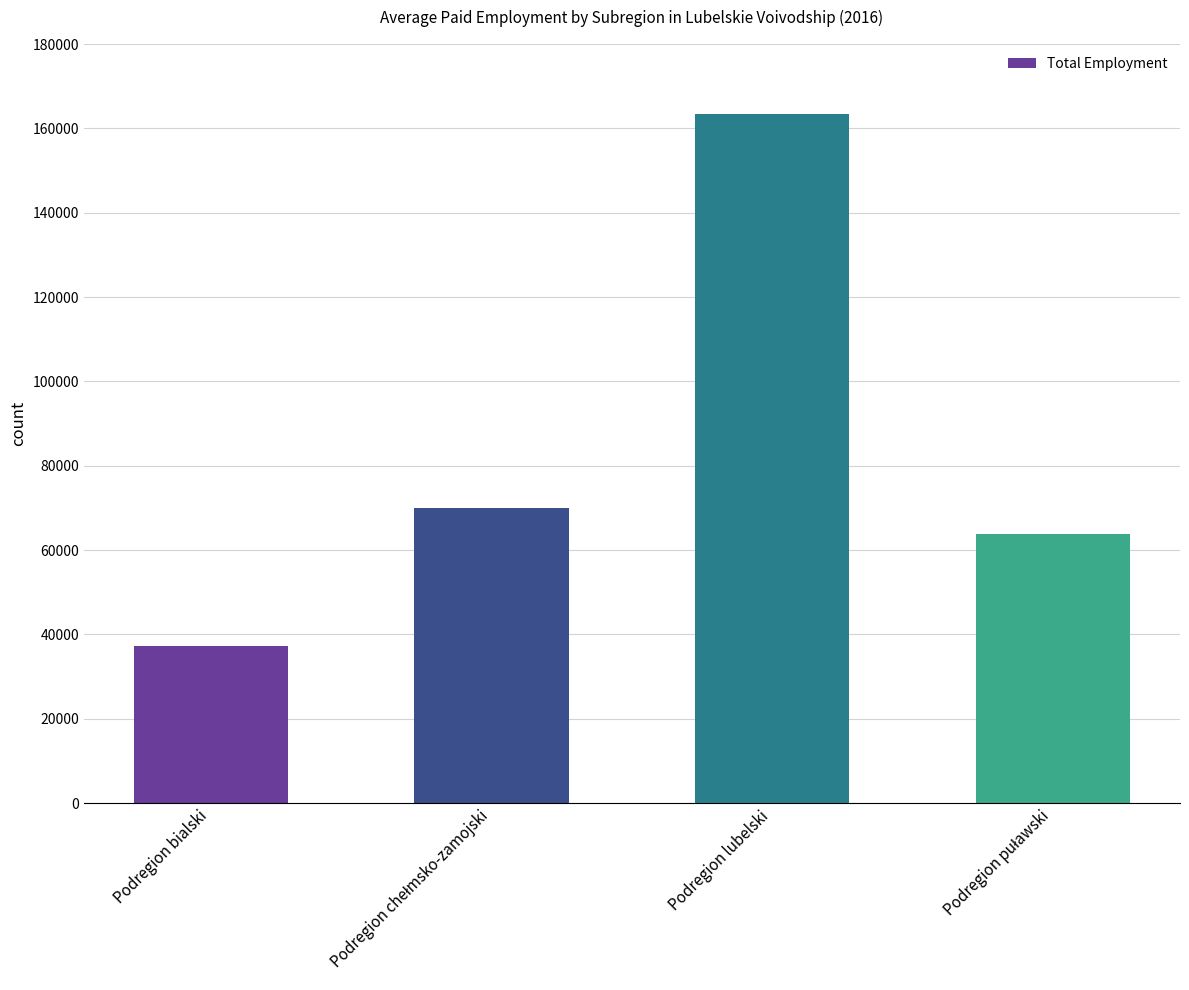

What is the difference between the maximum and minimum values?

126241.5